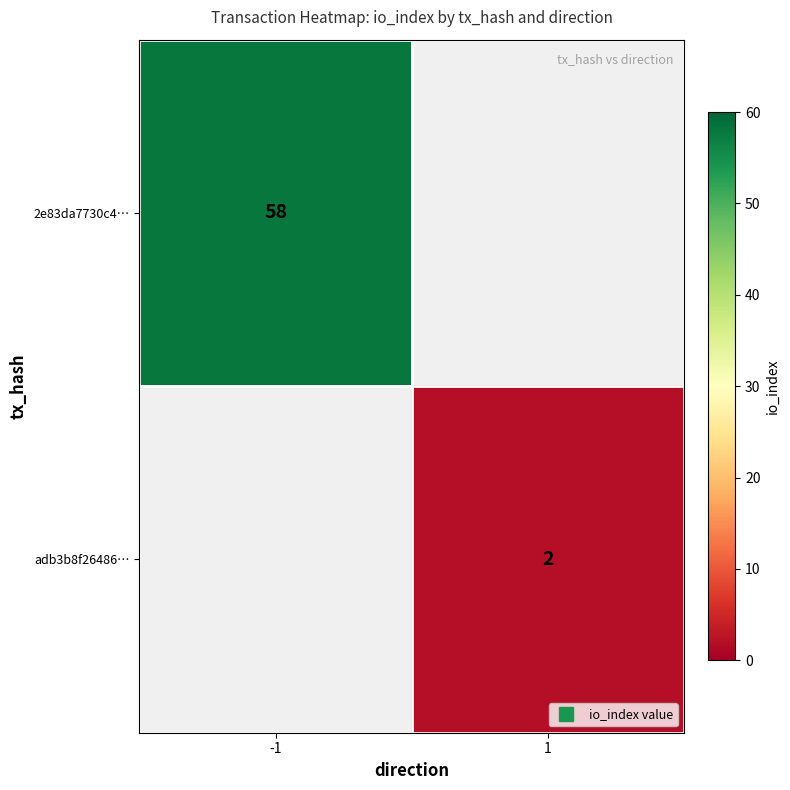

Is it true that 2e83da7730c4… equals 29.5 at -1?

False